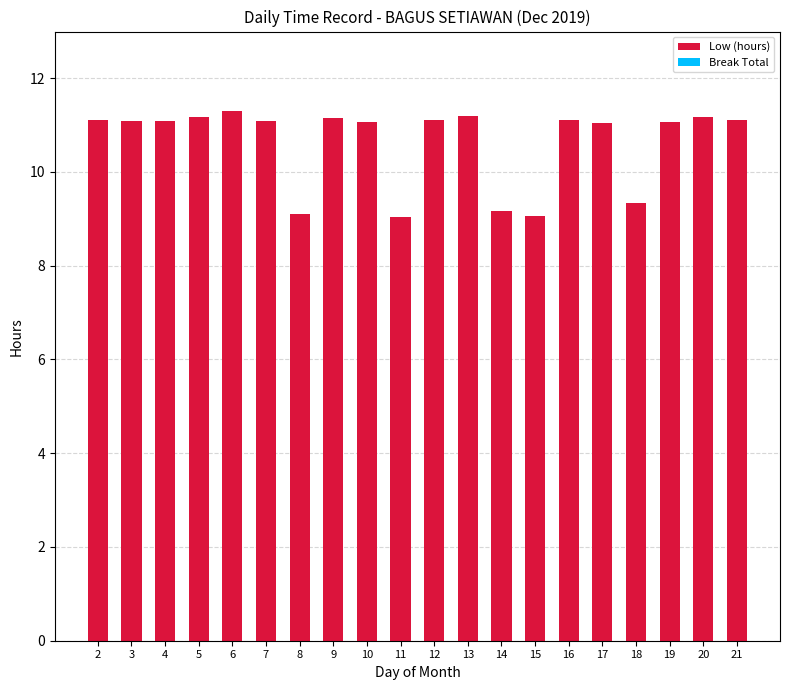

The chart shows a value of 6.0 at 7. True or false?

False